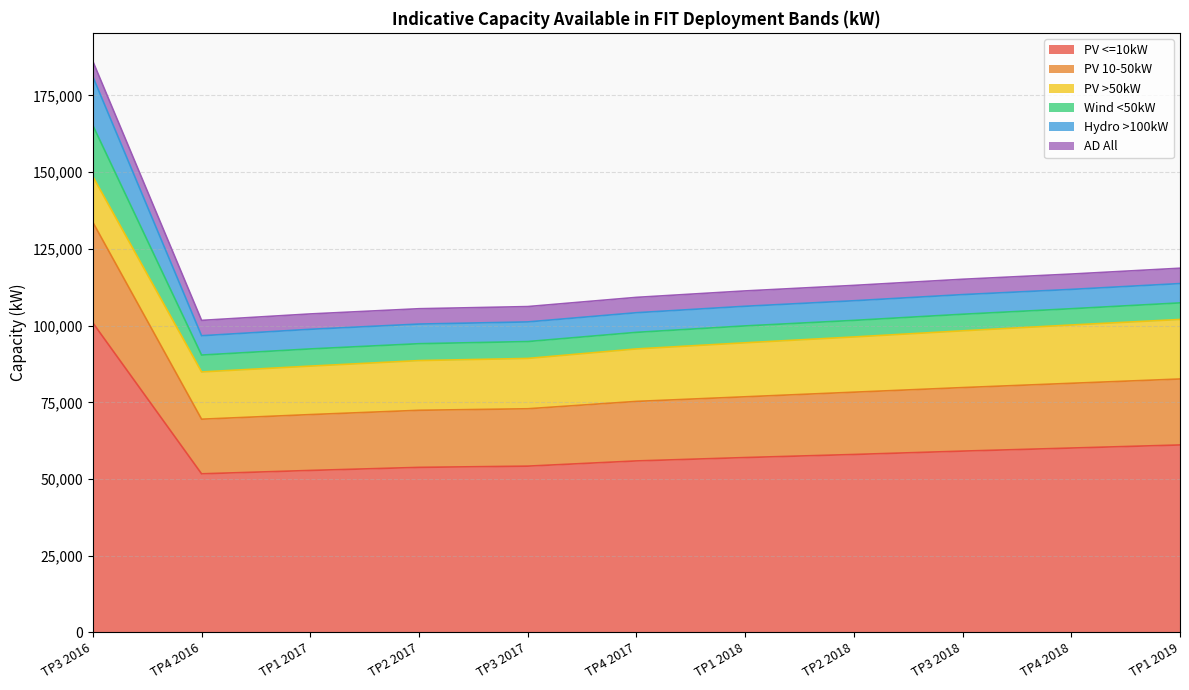

True or false: Hydro >100kW has more than 1 interior local peaks.

False